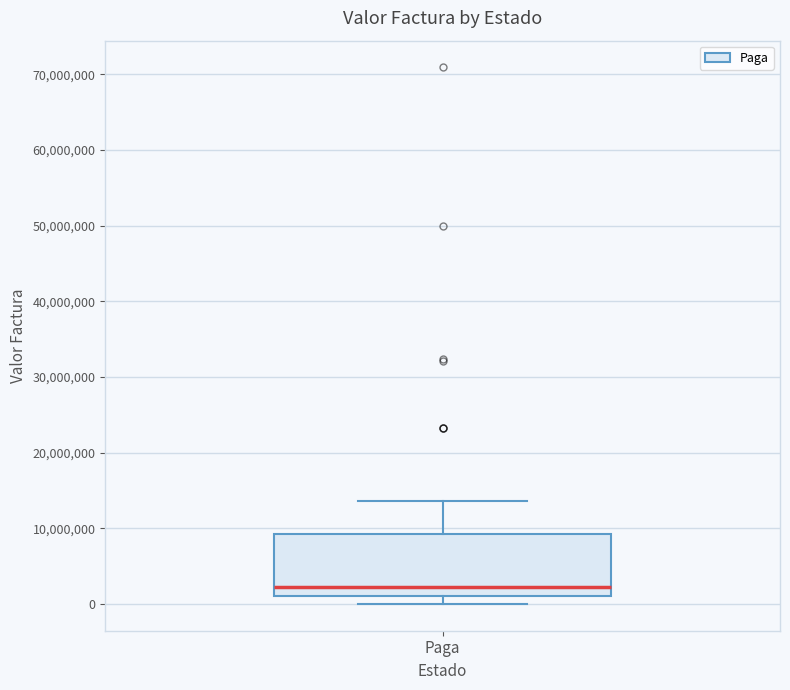

Where is the lower edge of the box for Paga on the y-axis? The values are not printed on the chart, so give them approximately, as read against the axis.

1000000